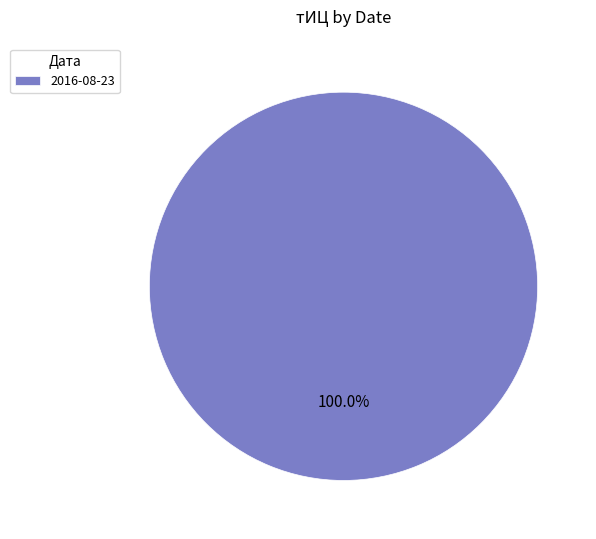

Does any single category account for the majority?

Yes